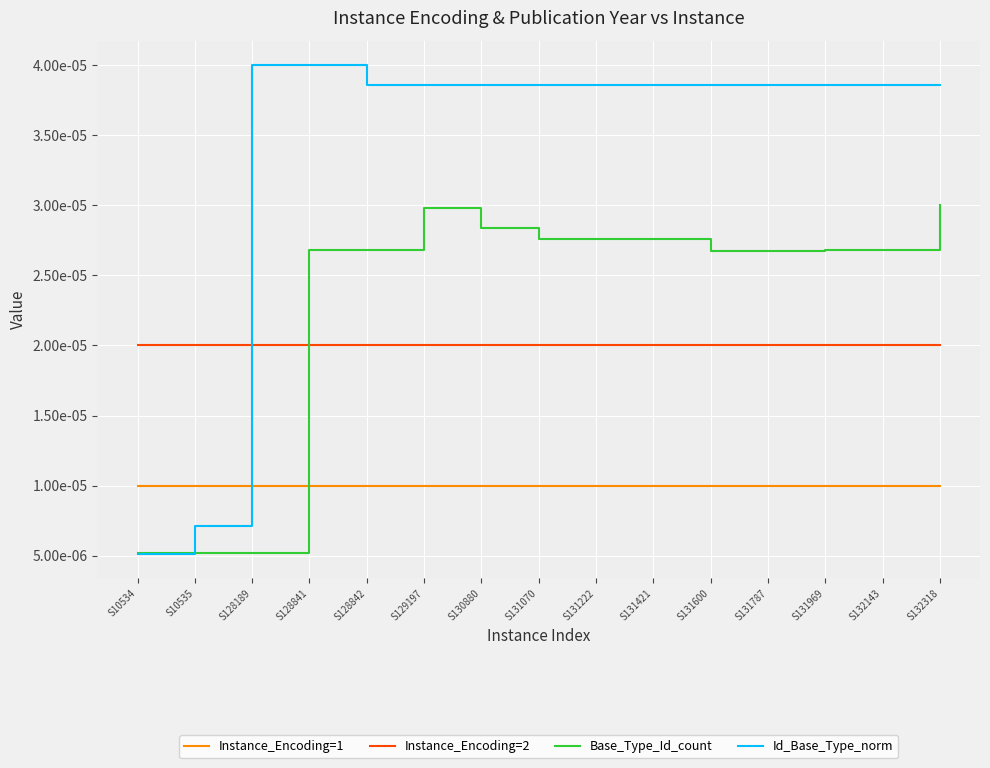

Between S128841 and S132318, which series saw the biggest shift?

Base_Type_Id_count